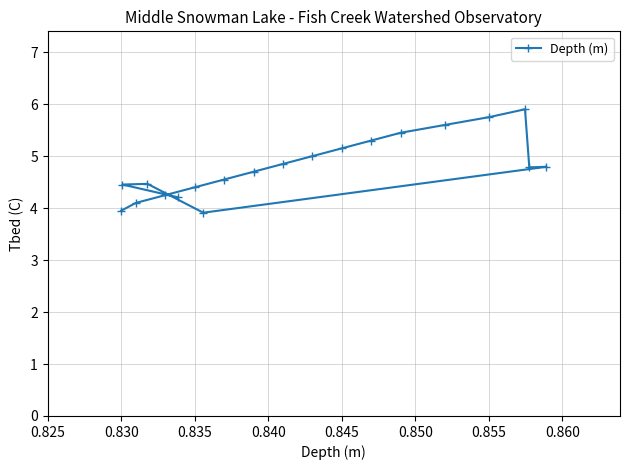

Is it true that the value at 0.855 is 3.1?

False